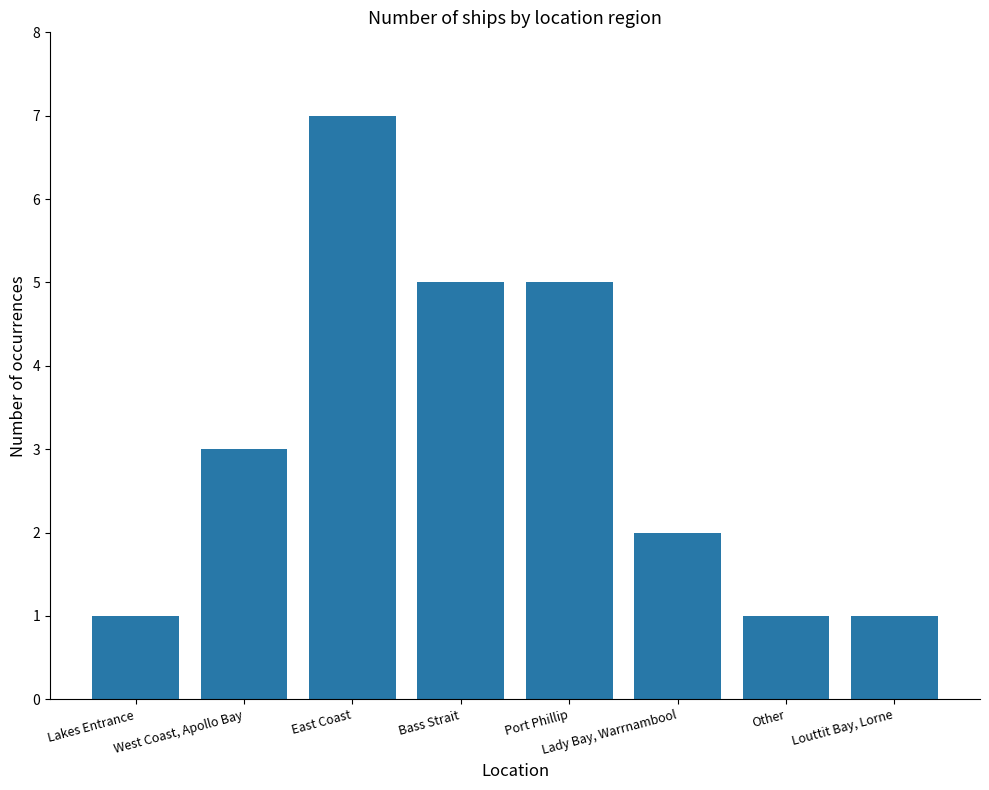

Reading left to right, extract all data points from this chart.

1	3	7	5	5	2	1	1